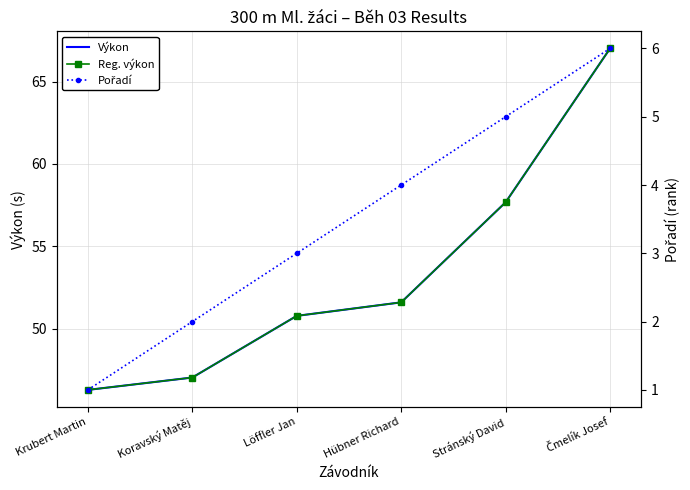

What is the difference between the Pořadí values at Krubert Martin and Hübner Richard?

3.0